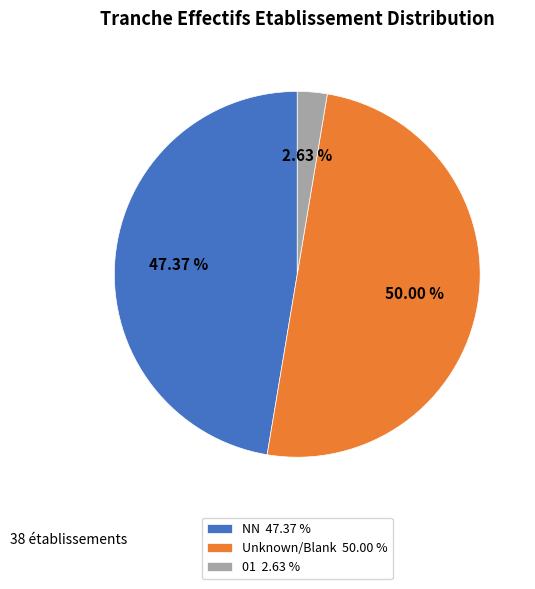

Does 01 2.63 % account for over 50% of the chart?

No